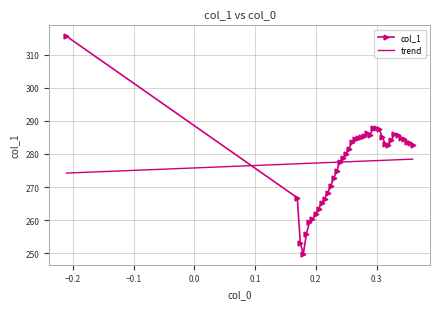

List the series in order of their peak value, lowest first.

trend, col_1